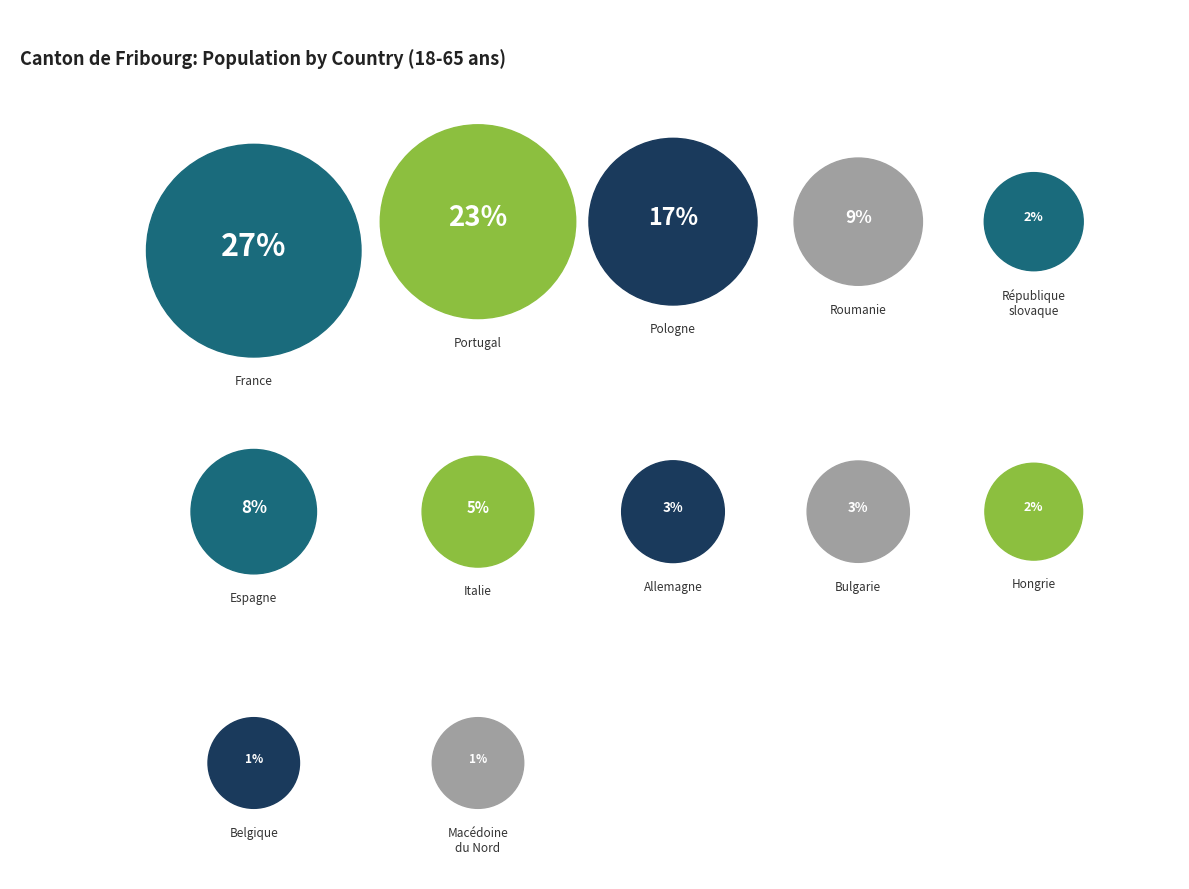

Which category has the biggest portion of the pie?

France